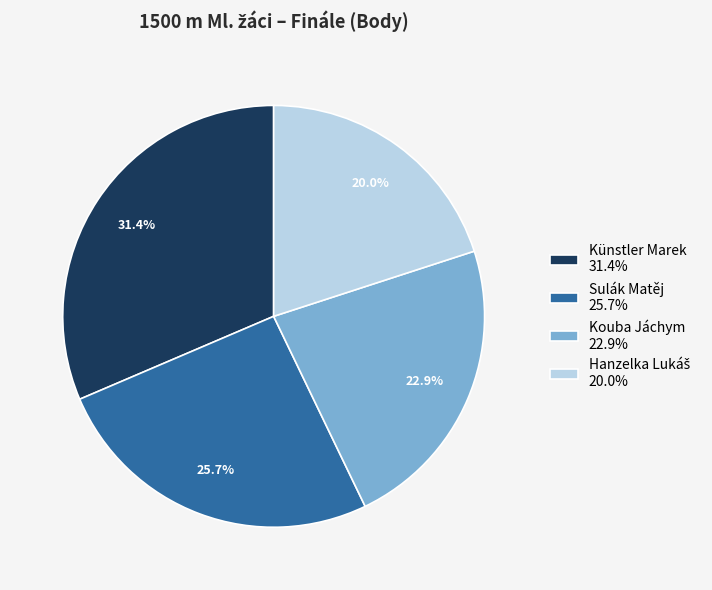

The Kouba Jáchym slice represents 34% of the pie. True or false?

False